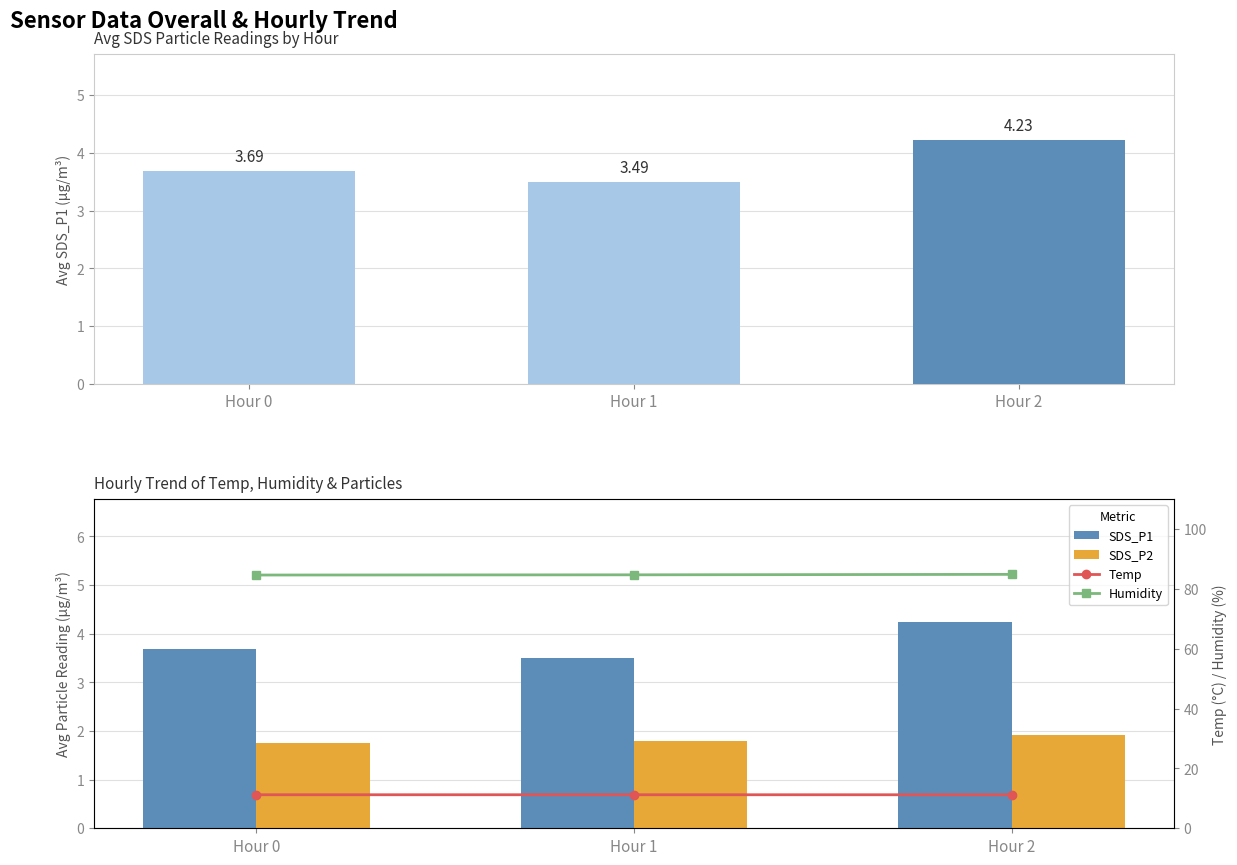

What is the total value across all series at Hour 1?

101.1